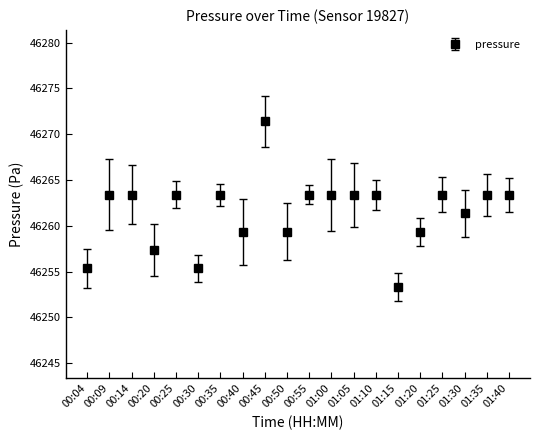

Is it true that the value at 01:10 is 16340.0?

False